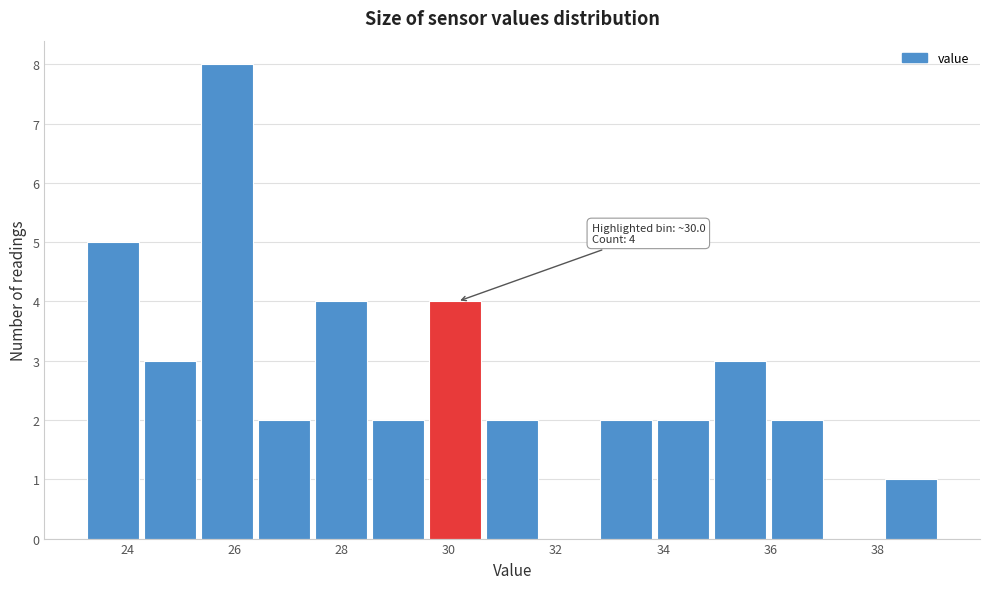

Which range on the x-axis has the tallest bar?

25.4 to 26.4